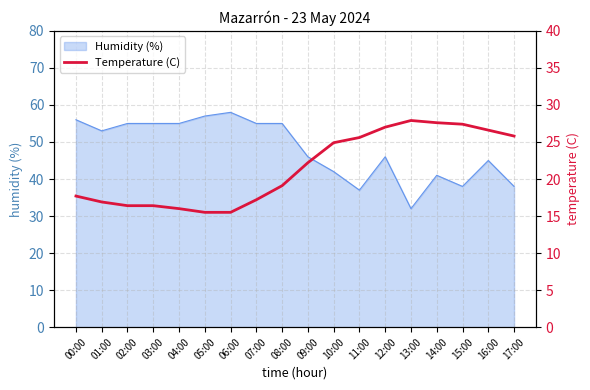

The Humidity (%) series shows 42 at 10:00. True or false?

True